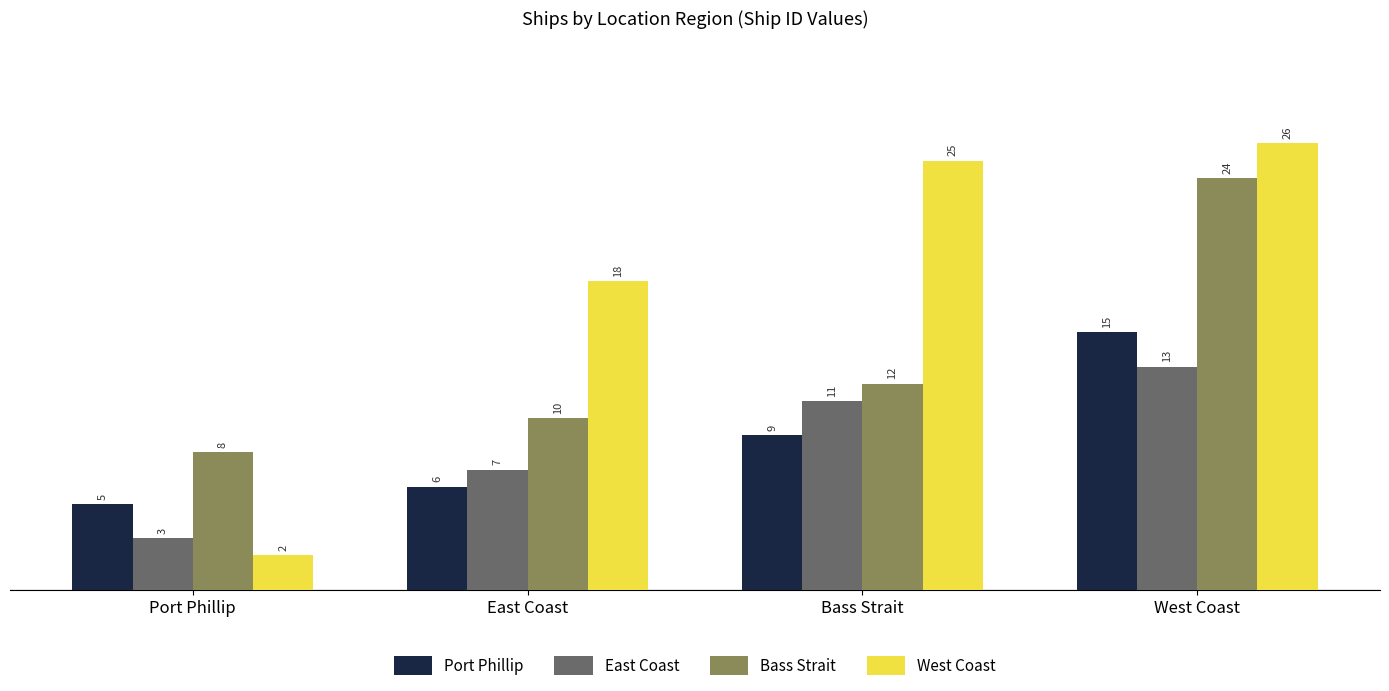

Which series has the largest total across all categories?

West Coast